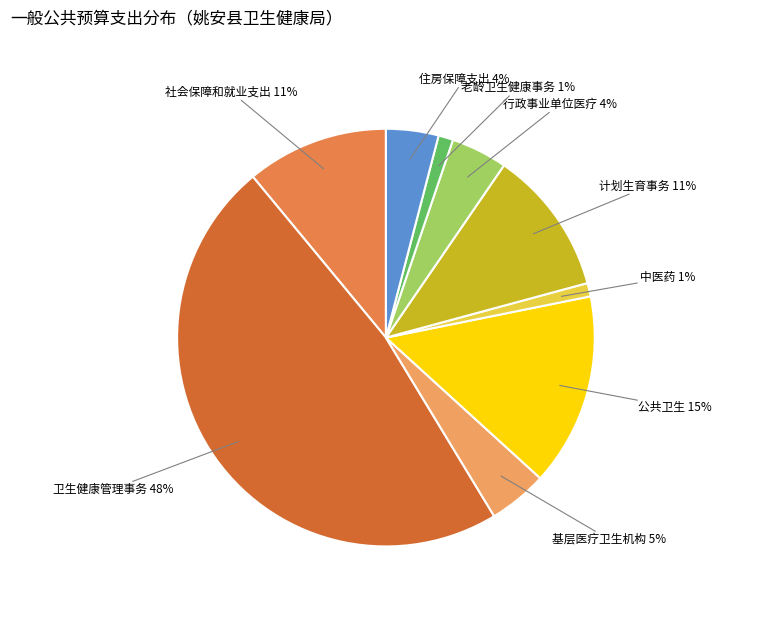

Which category has the smallest portion of the pie?

中医药